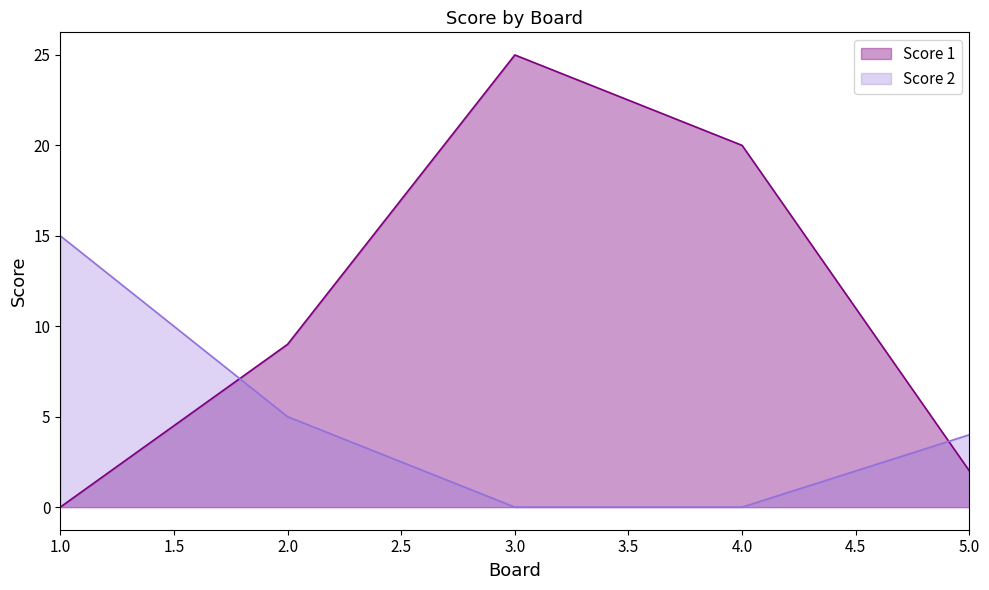

Rank the categories by Score 2 value from highest to lowest.

1, 2, 5, 3, 4